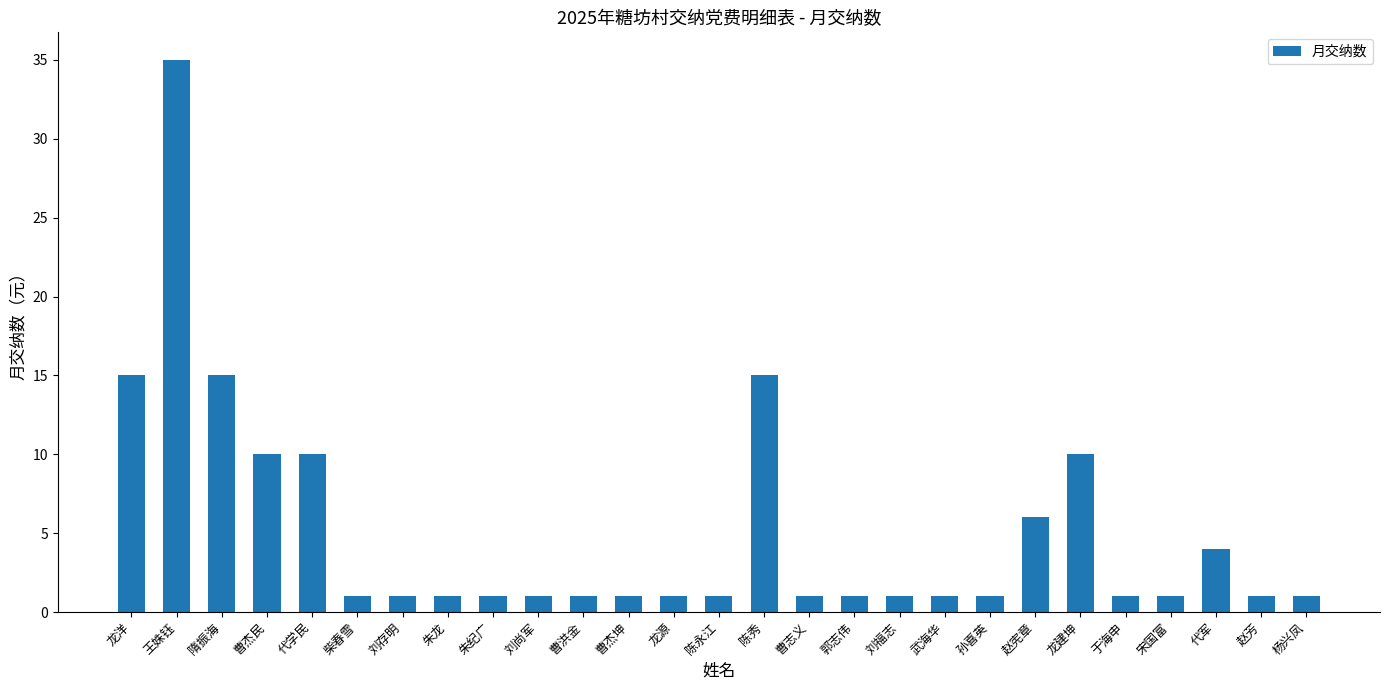

What is the label of the 12th bar from the right?

曹志义